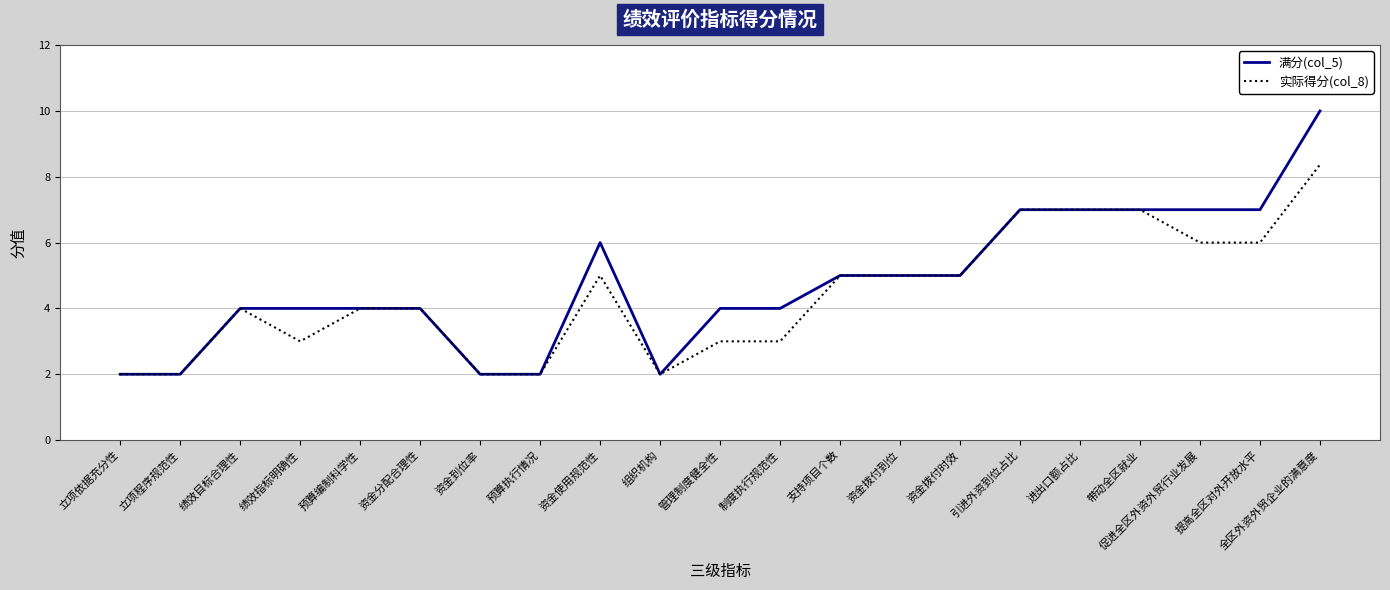

How many lines are shown in the chart?

2